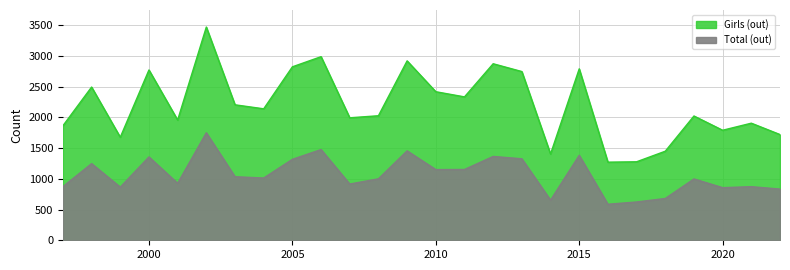

What is the minimum value for Total (out)?

586